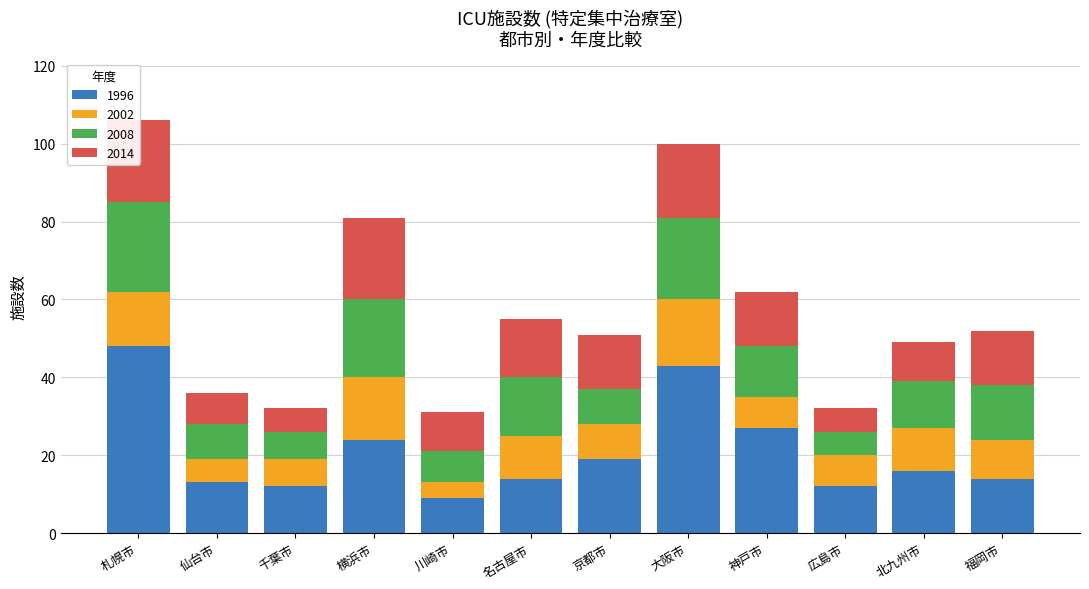

What is the lowest value of the 2002 series?

4